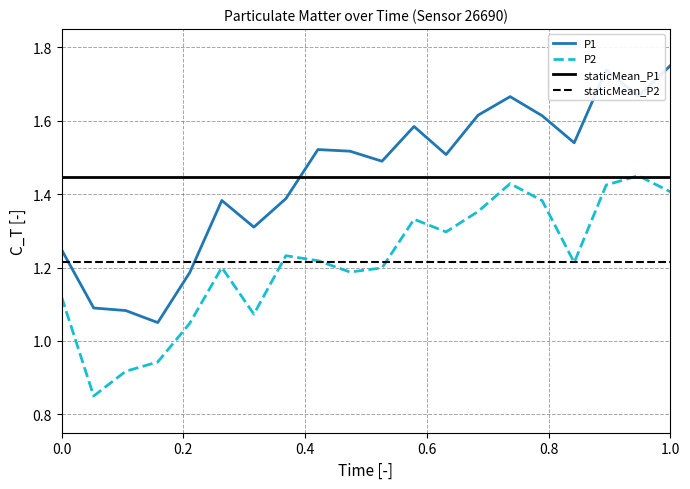

How many interior local valleys does the P2 series have?

5